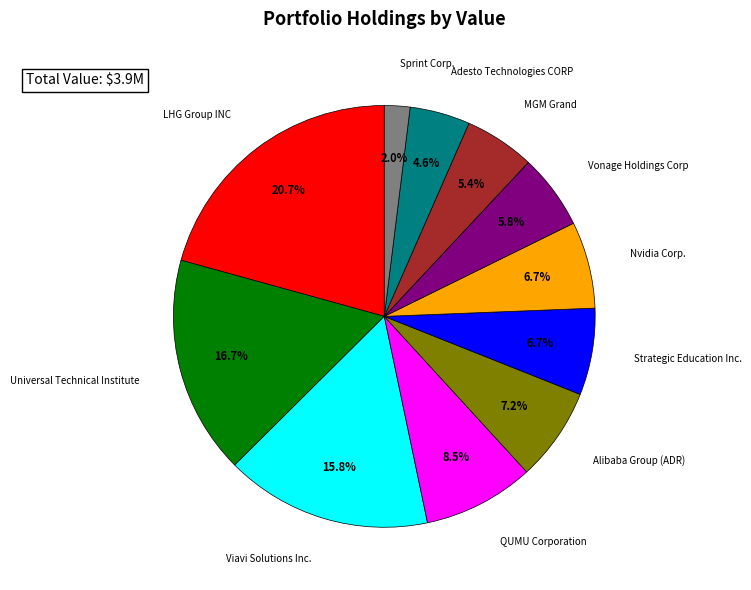

Does any single category account for the majority?

No